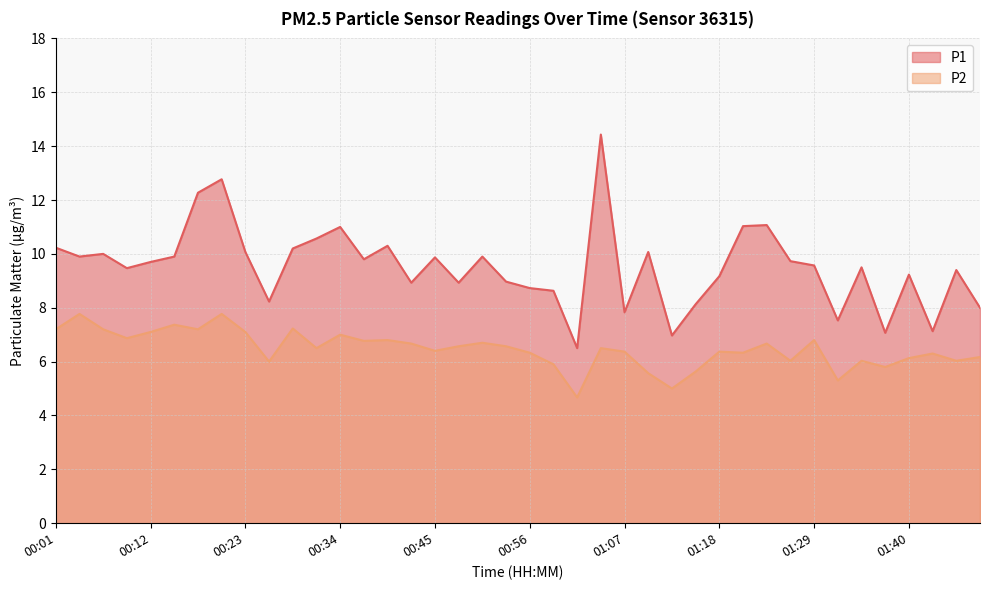

What is the label of the 32nd point from the right?

00:23